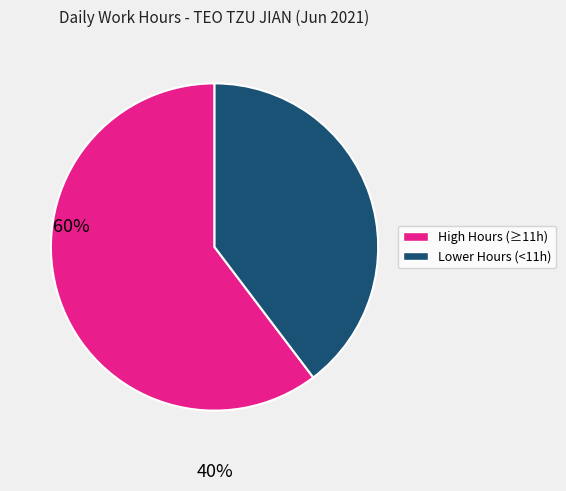

Is there a majority slice in this chart?

Yes